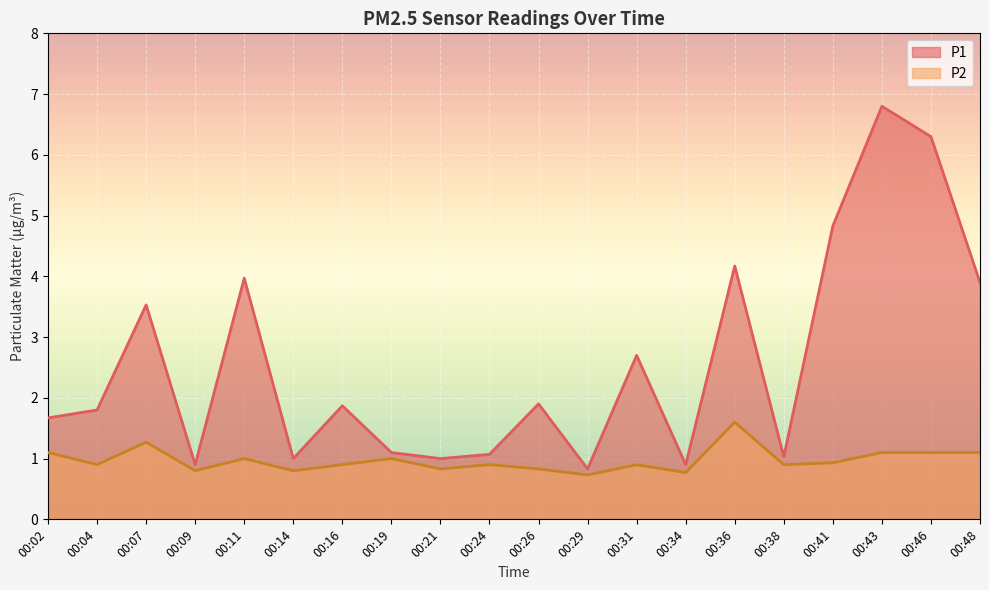

True or false: P2 has a value of 0.8 at 00:34.

True